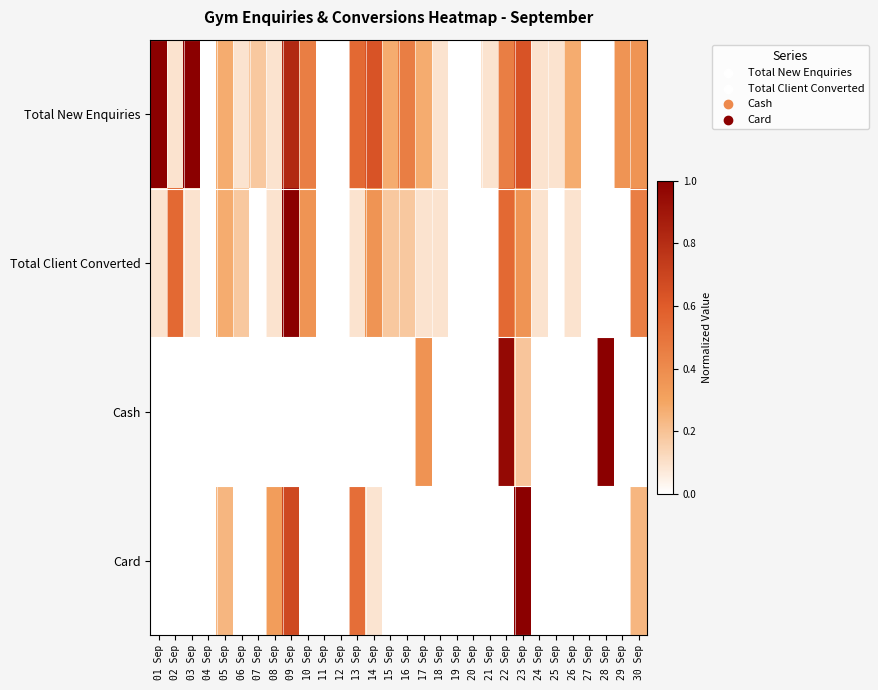

Which series has the largest total across all categories?

Total New Enquiries